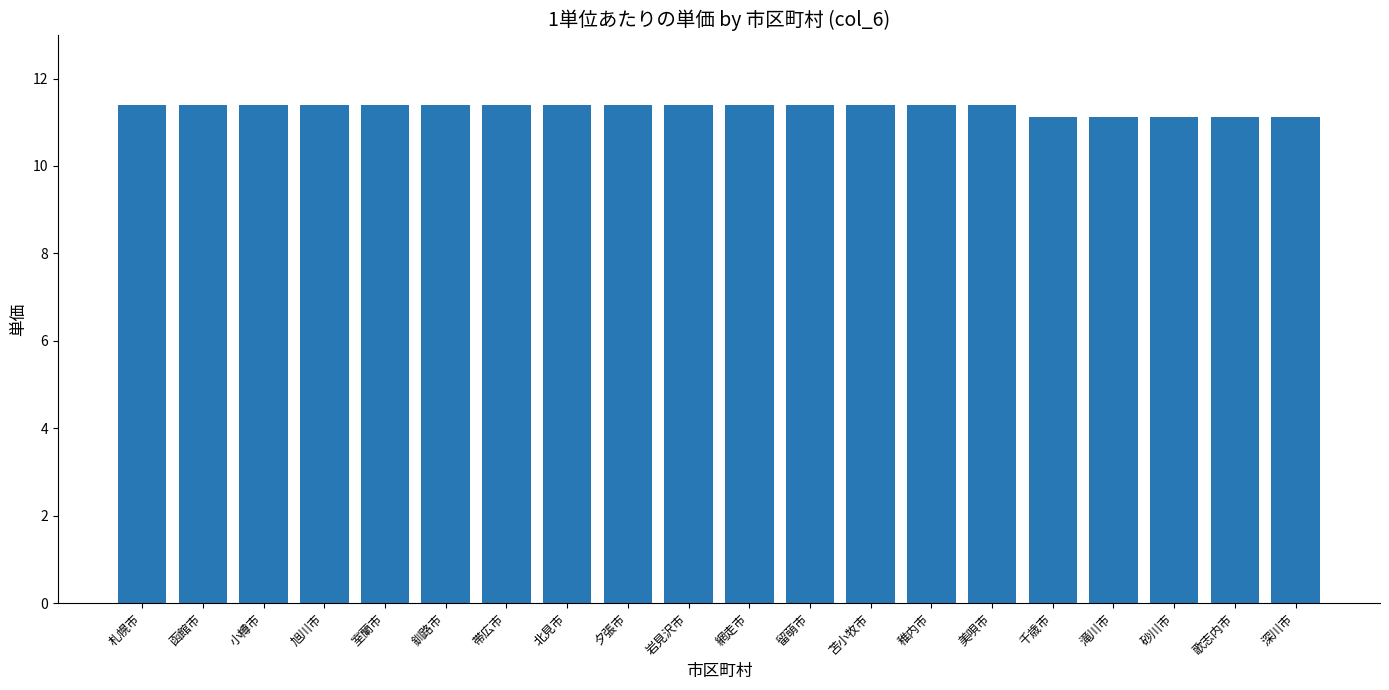

What is the smallest value displayed?

11.1